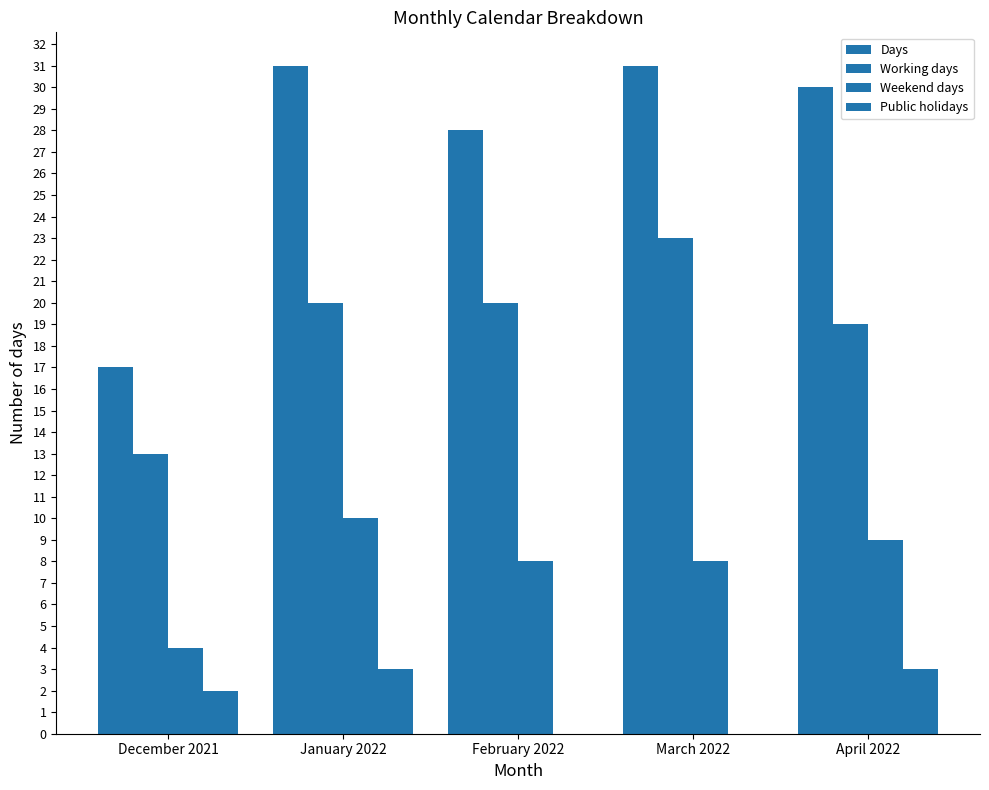

How many Working days values are between 19 and 20?

3